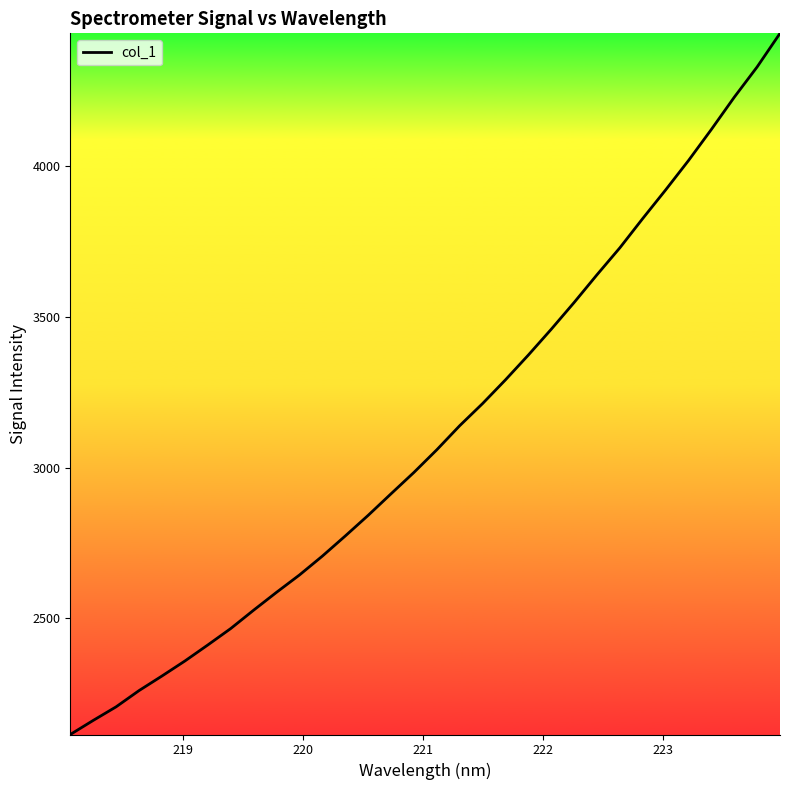

What is the minimum value shown in the chart?

2114.9